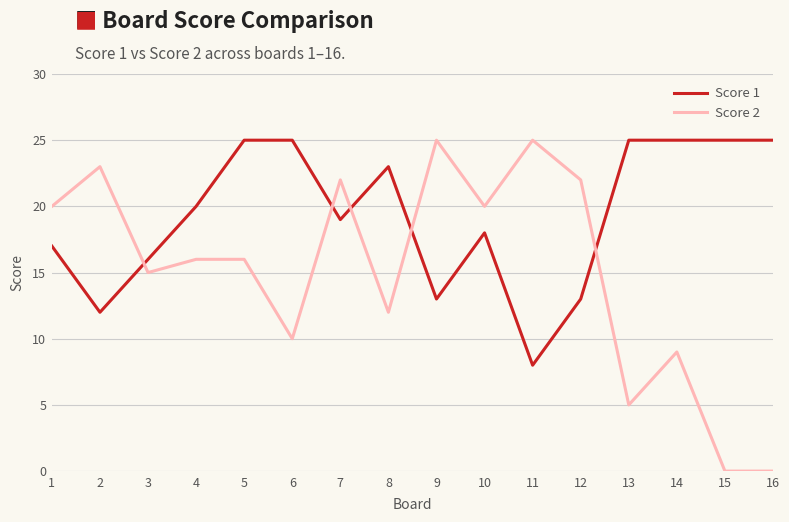

Is the value of Score 1 at 9 greater than the value of Score 2 at 5?

No